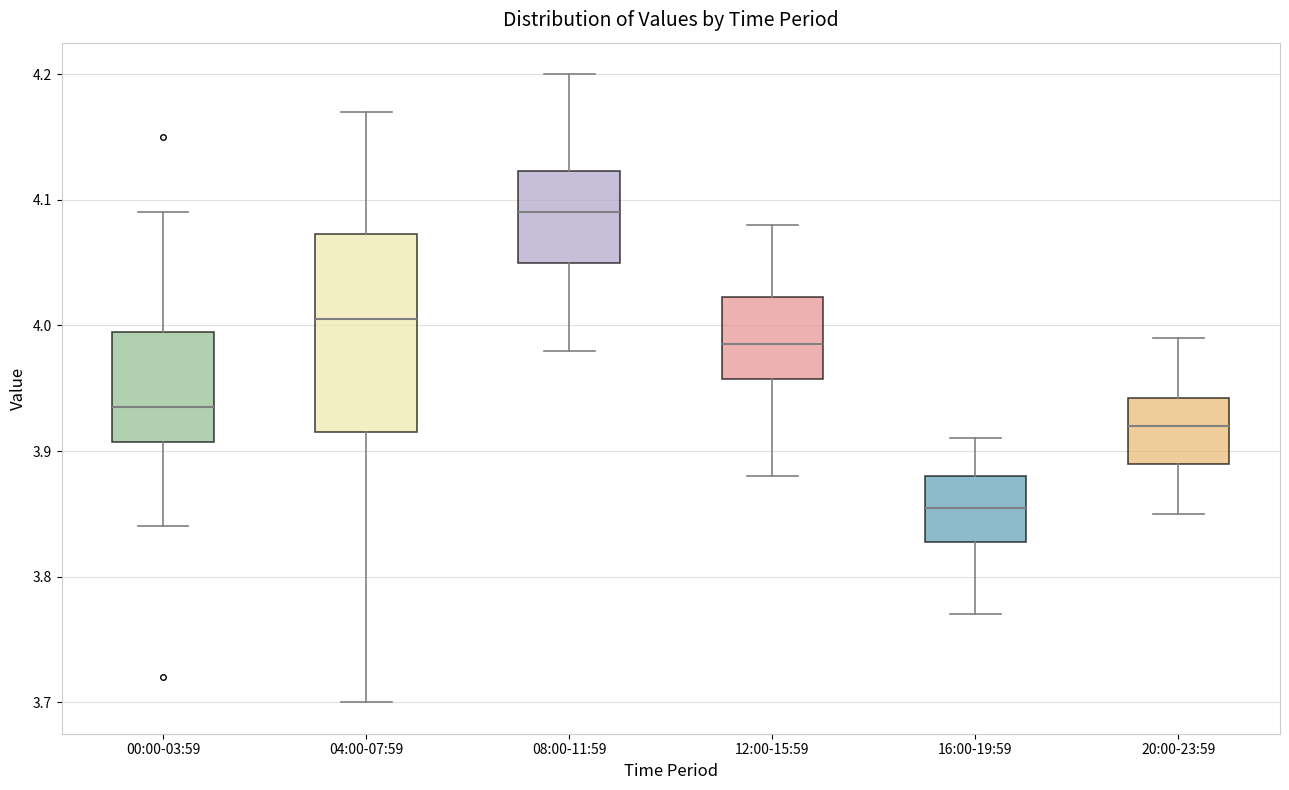

Where is the lower edge of the box for 08:00-11:59 on the y-axis? The values are not printed on the chart, so give them approximately, as read against the axis.

4.05